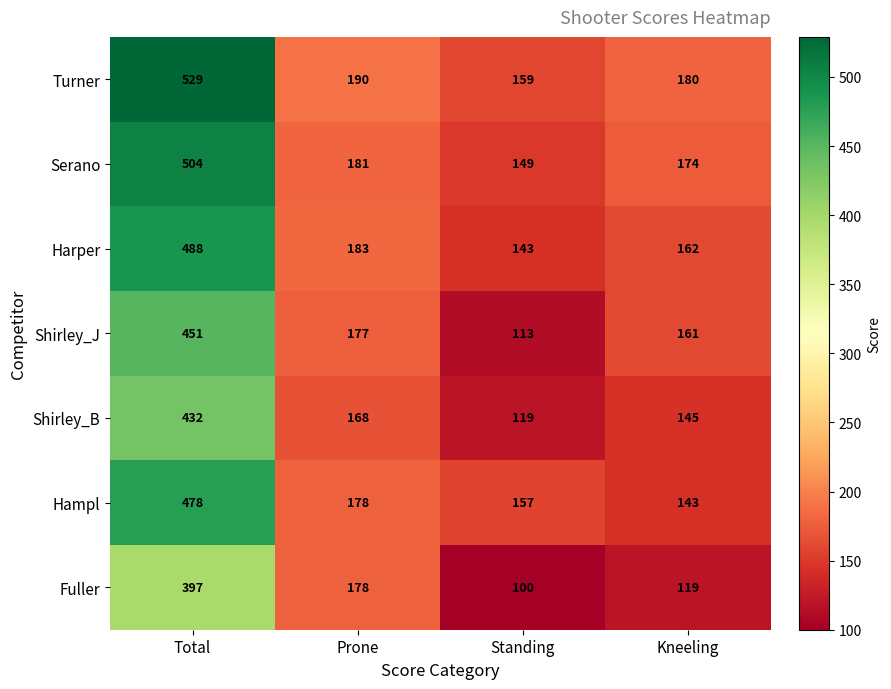

Which category has the lowest value in the Harper series?

Standing